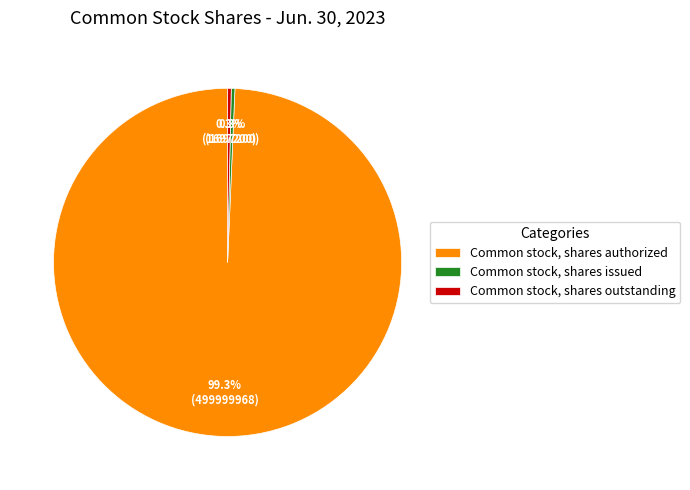

The Common stock, shares outstanding slice represents 6% of the pie. True or false?

False